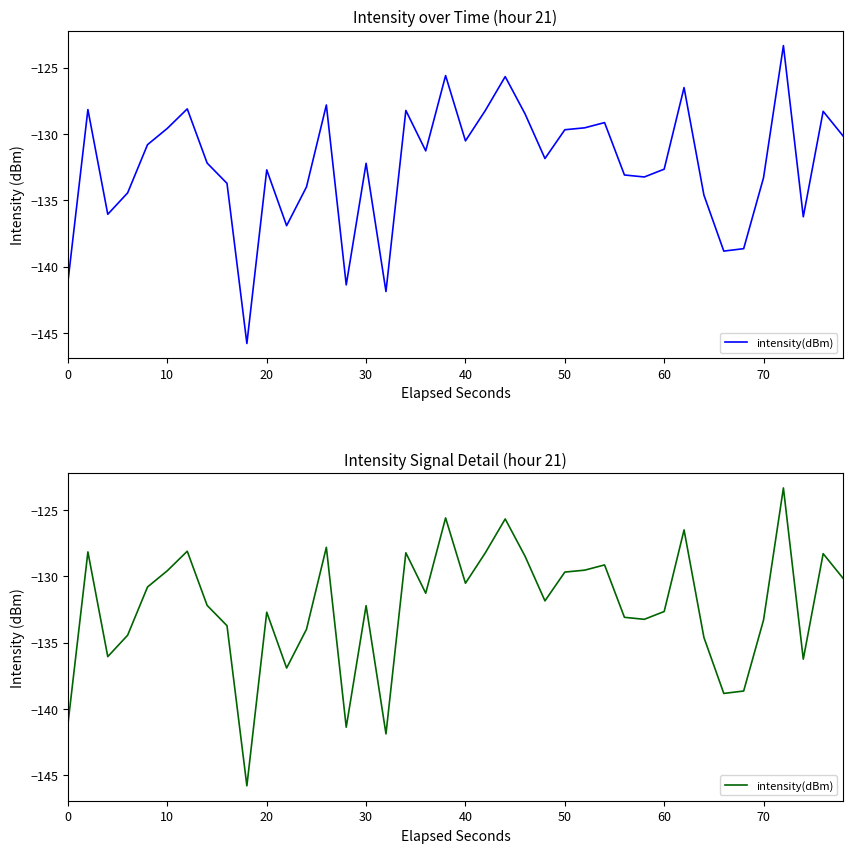

How many points are higher than both their immediate neighbors (excluding endpoints)?

12